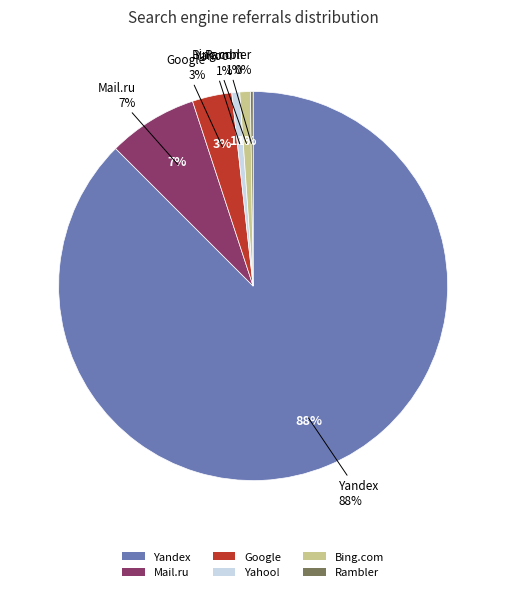

True or false: Bing.com accounts for 11% of the total.

False